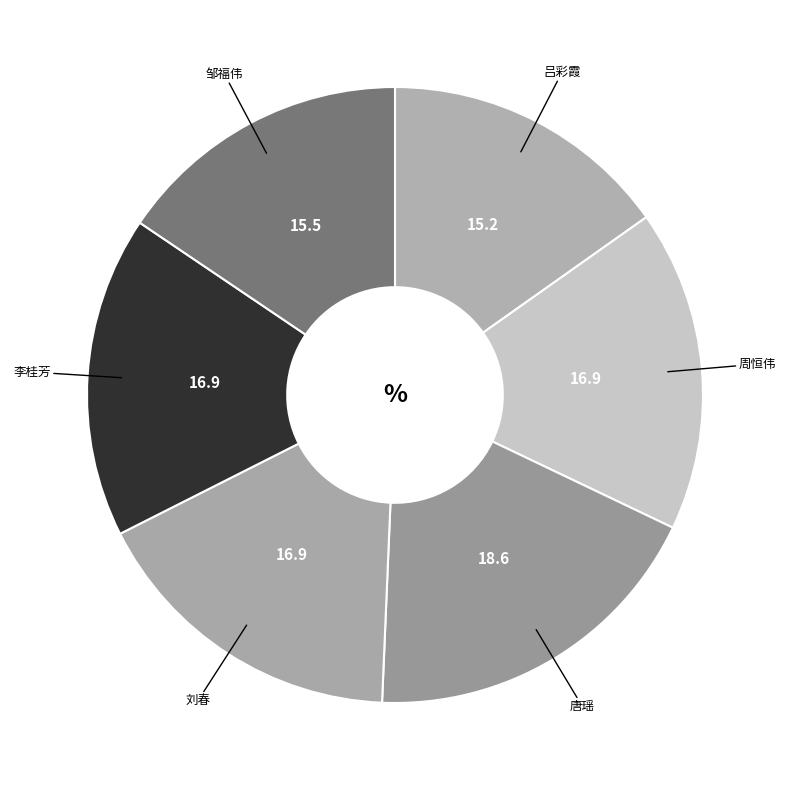

Which category has the biggest portion of the pie?

唐瑶